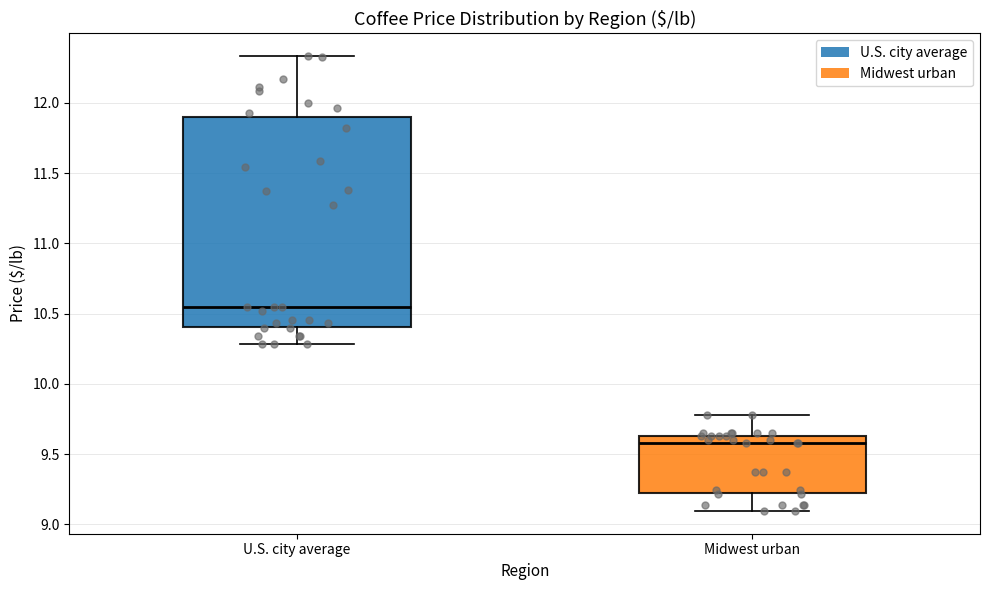

Reading left to right, transcribe this box plot: for each box, give where its median line is, the range the box spans, and where its two whiskers end, as read against the y-axis. The values are not printed on the chart, so give them approximately, as read against the axis.

U.S. city average: median 10.55, box 10.40 to 11.90, whiskers 10.30 to 12.35
Midwest urban: median 9.60, box 9.25 to 9.65, whiskers 9.10 to 9.80